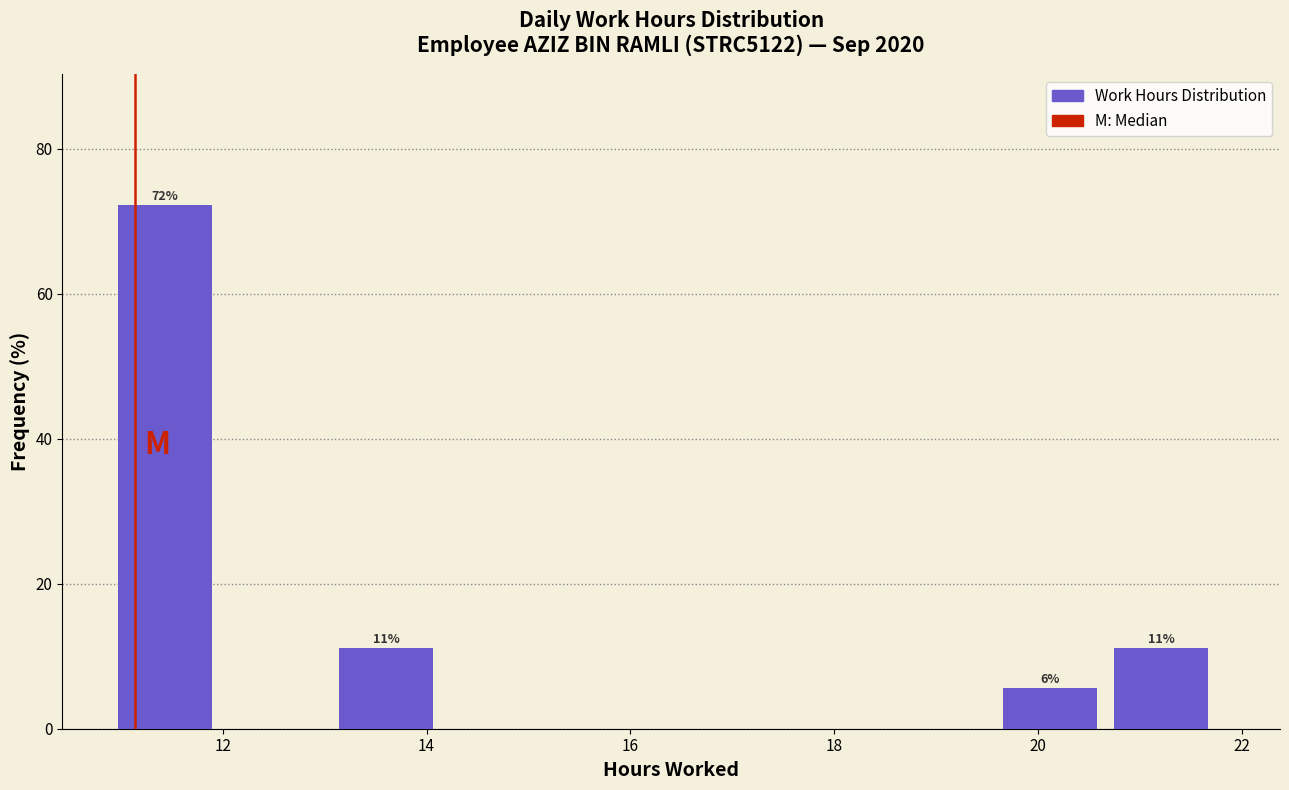

Which range on the x-axis has the tallest bar?

11.0 to 12.0